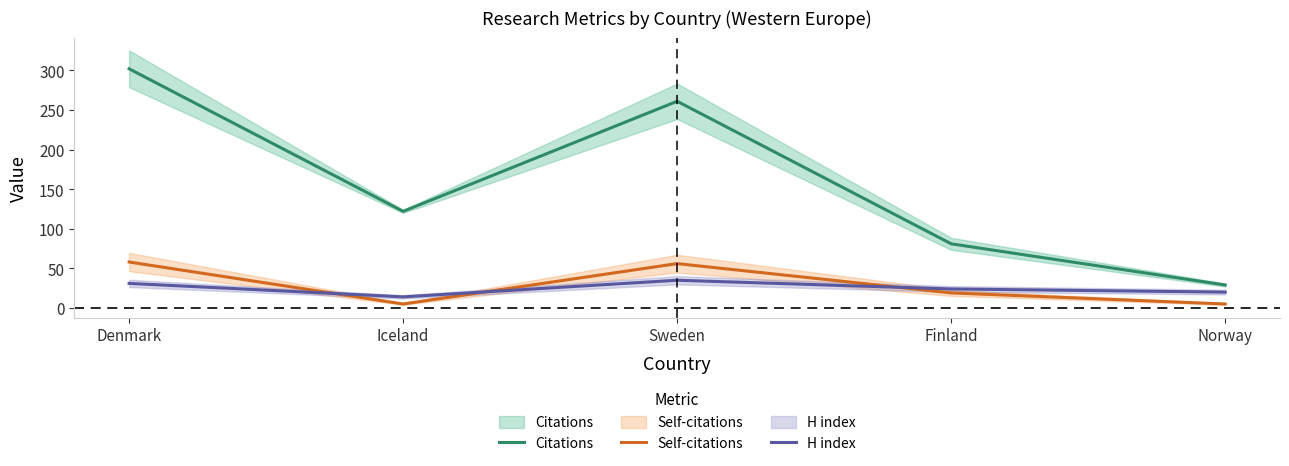

What is the sum of all Self-citations values?

143